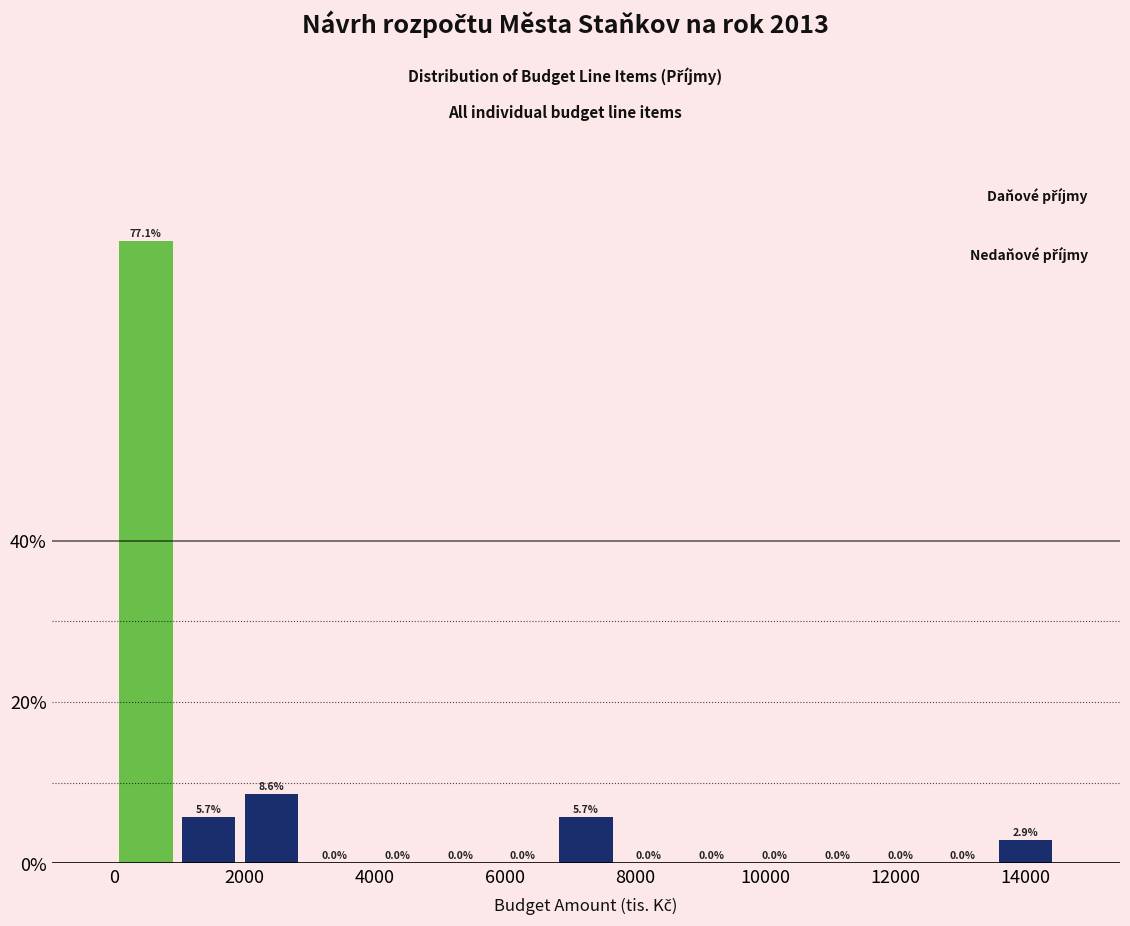

Which range on the x-axis has the tallest bar?

0 to 1000